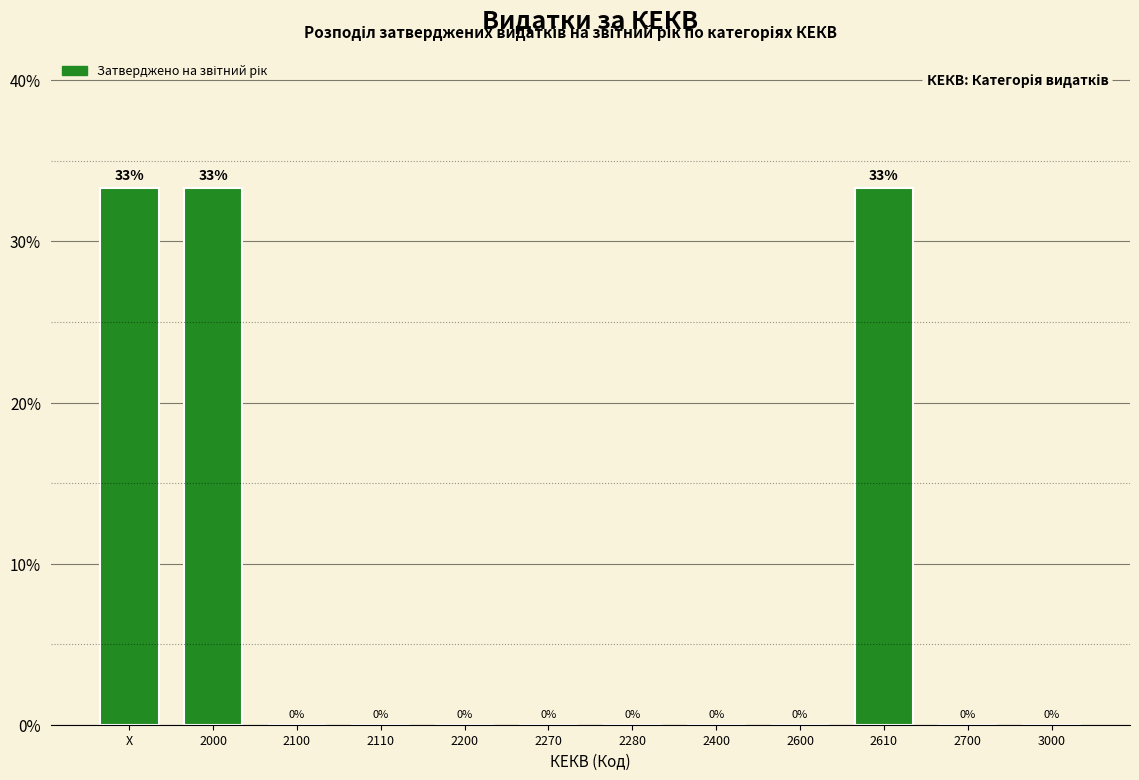

What is the ratio of the value at 2000 to the value at 2610?

1.0